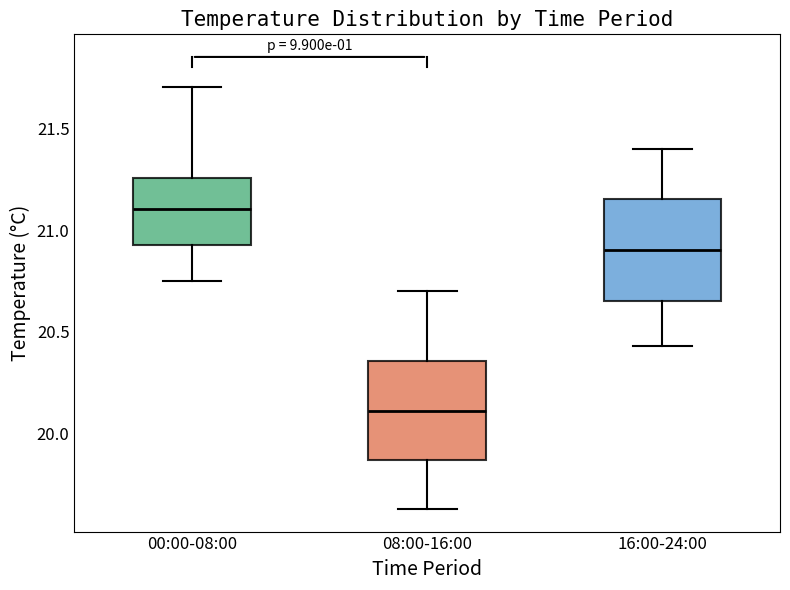

Reading left to right, transcribe this box plot: for each box, give where its median line is, the range the box spans, and where its two whiskers end, as read against the y-axis. The values are not printed on the chart, so give them approximately, as read against the axis.

00:00-08:00: median 21.10, box 20.95 to 21.25, whiskers 20.75 to 21.70
08:00-16:00: median 20.10, box 19.85 to 20.35, whiskers 19.65 to 20.70
16:00-24:00: median 20.90, box 20.65 to 21.15, whiskers 20.45 to 21.40